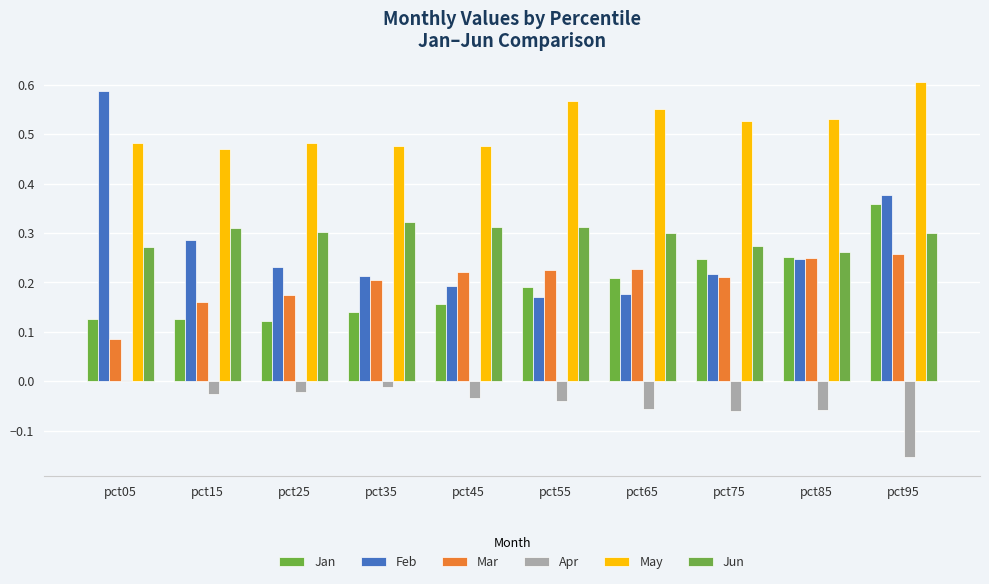

The value of May at pct45 is 0.3. True or false?

False